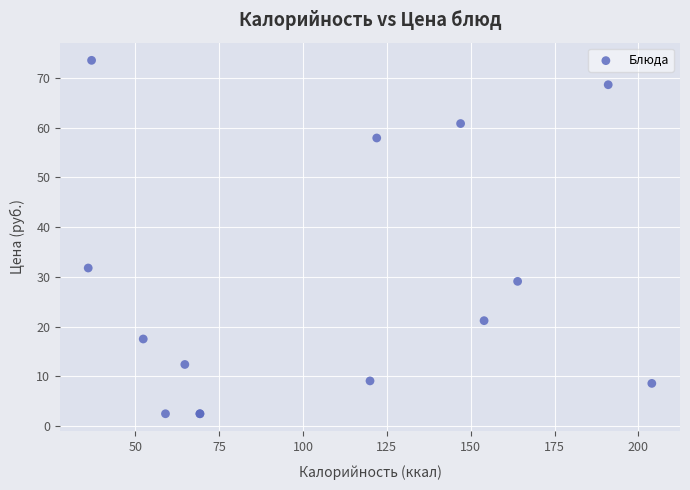

What Y value in the scatter plot is closest to 38?

31.8